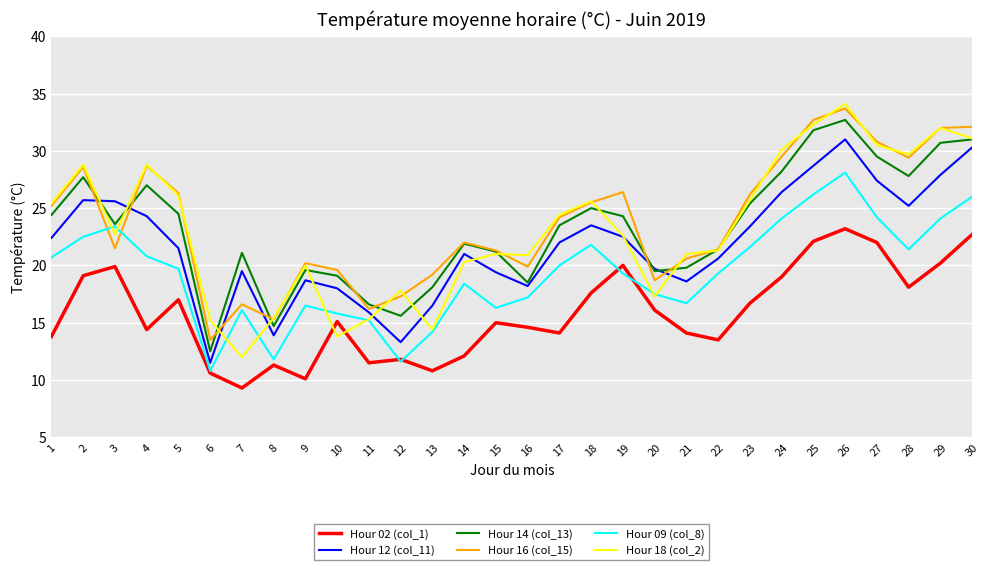

True or false: Hour 18 (col_2) has a value of 15.4 at 8.

True